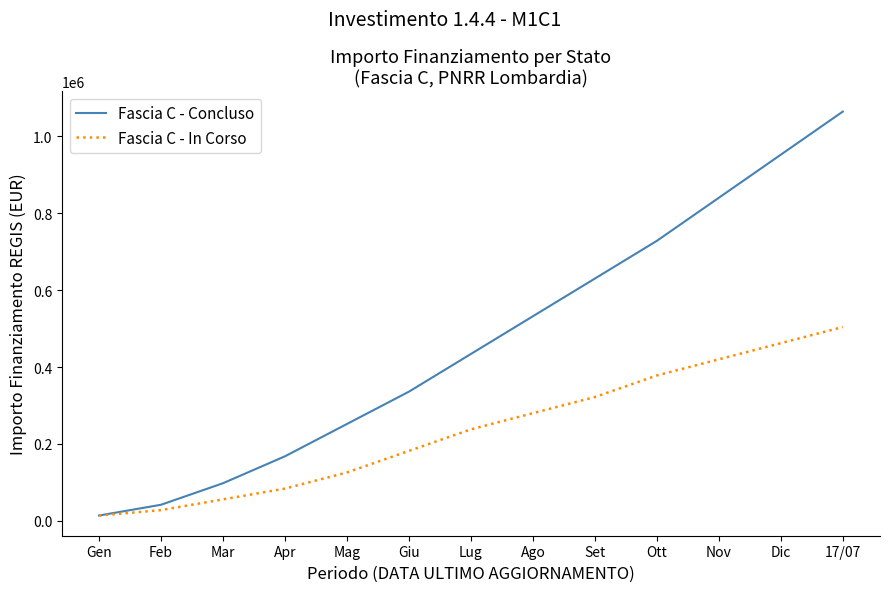

How many values in the Fascia C - In Corso series are below 238000?

6